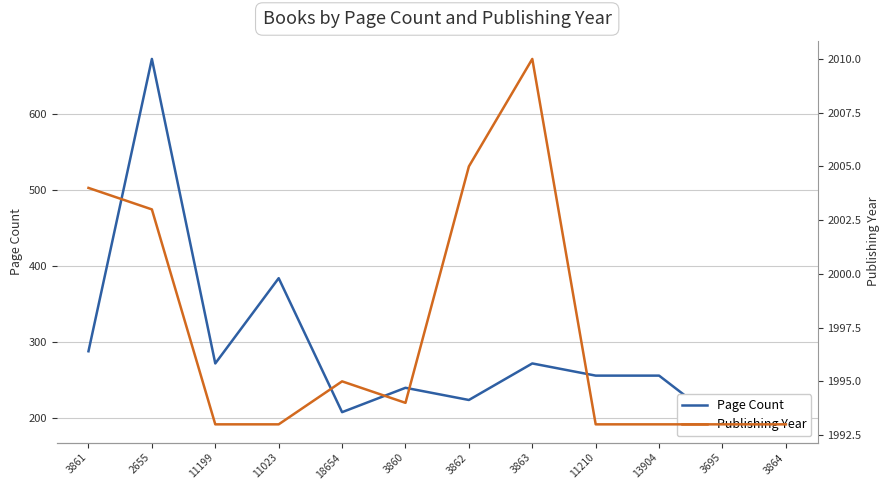

The Publishing Year series shows 1995 at 18654. True or false?

True